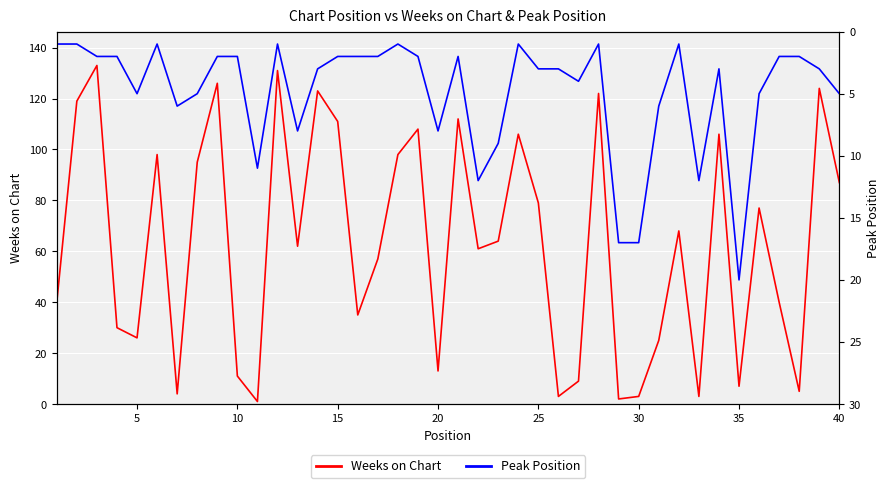

How many categories are shown in the chart?

40